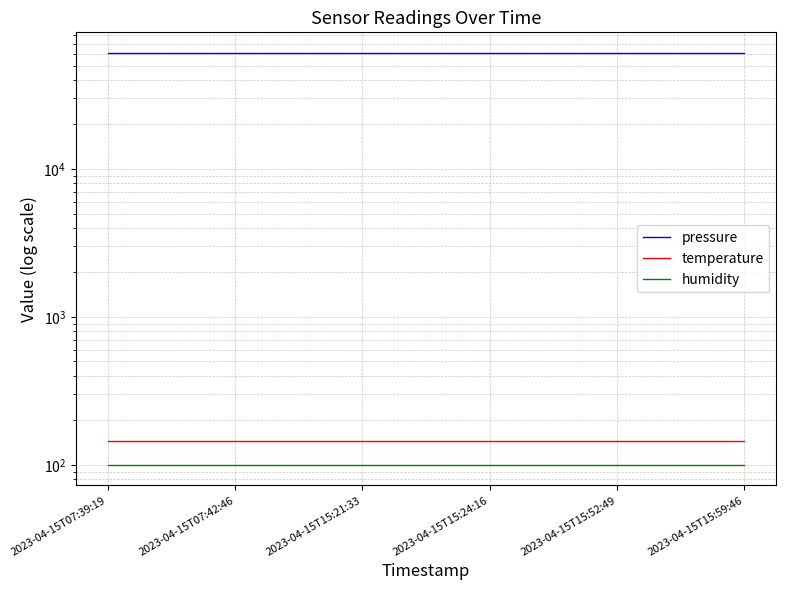

Reading left to right, list all the values displayed in this chart.

pressure: 60892.6	60892.6	60892.6	60892.6	60892.6	60892.6
temperature: 145.1	145.1	145.1	145.1	145.1	145.1
humidity: 100.0	100.0	100.0	100.0	100.0	100.0